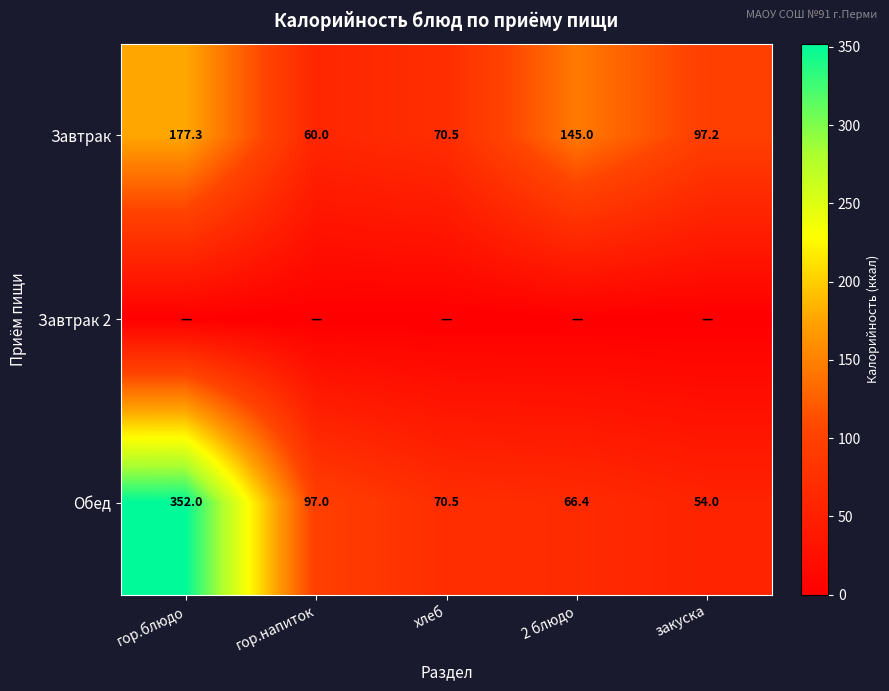

What is the average value of the Завтрак series?

110.0